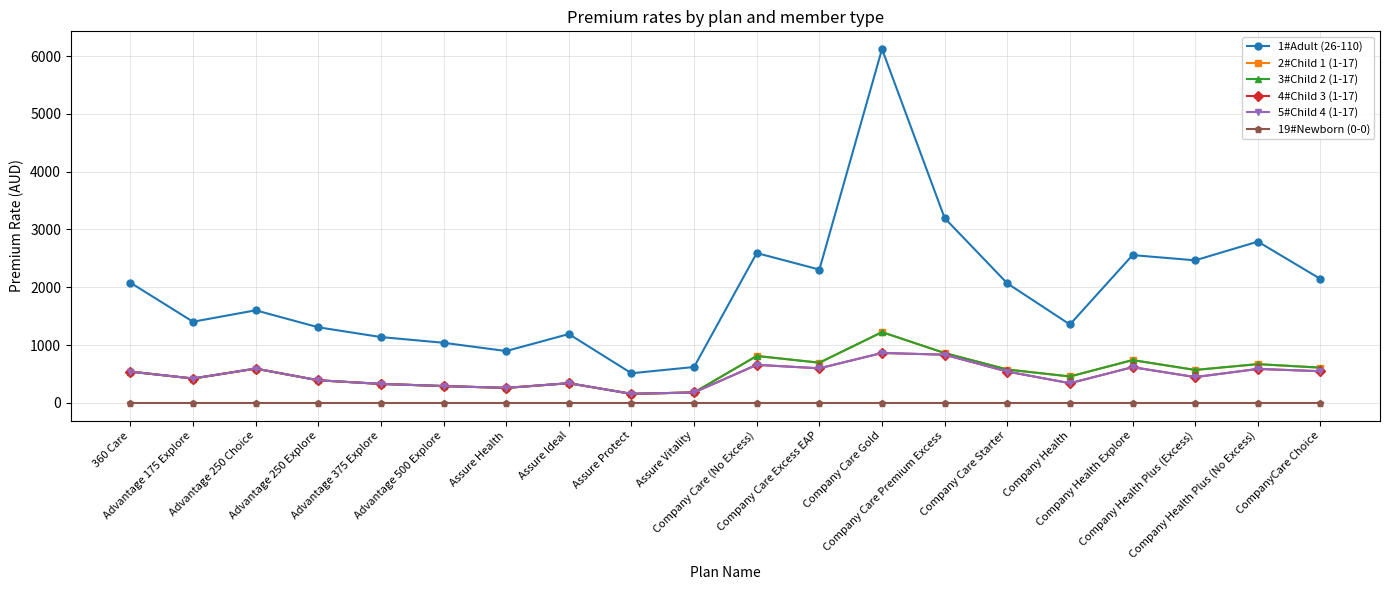

True or false: 4#Child 3 (1-17) and 19#Newborn (0-0) intersect in this chart.

False